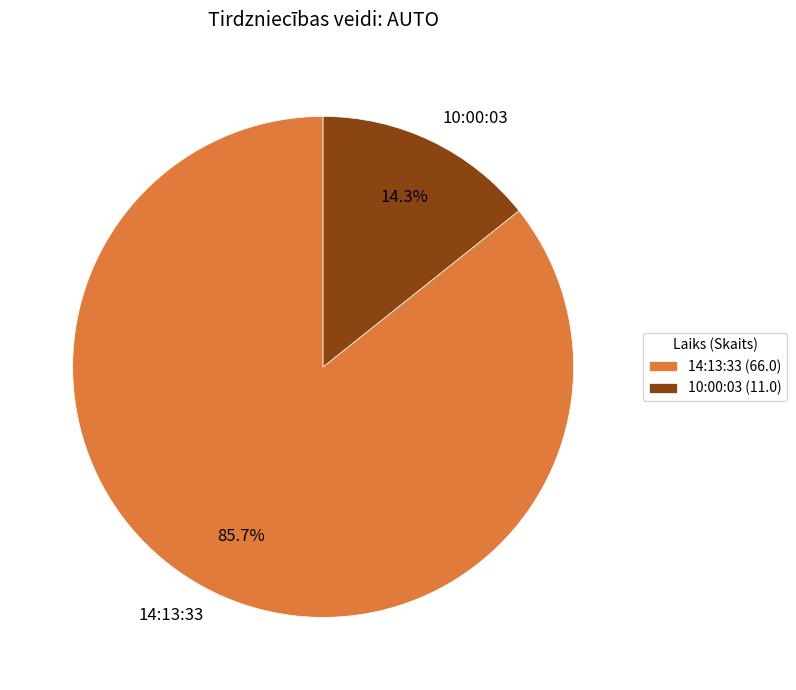

To the nearest percent, what portion does 10:00:03 represent?

14%